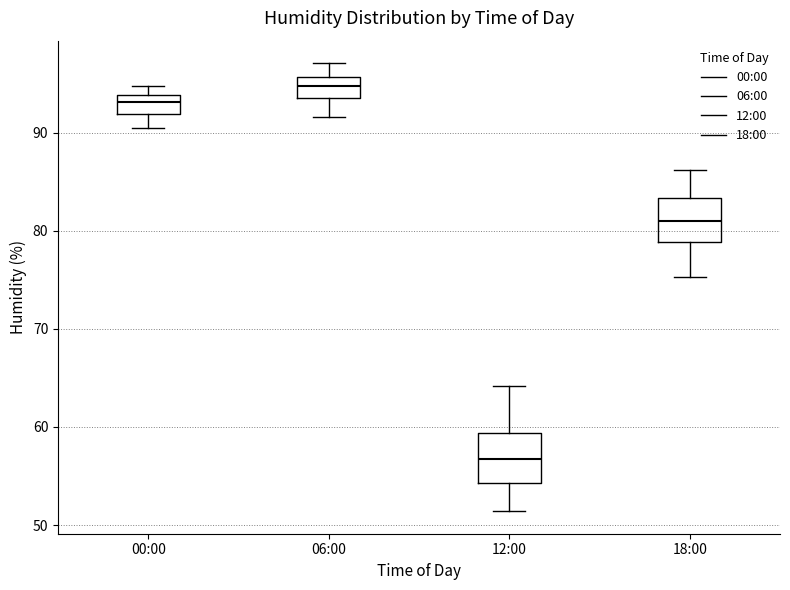

Where is the upper edge of the box for 06:00 on the y-axis? The values are not printed on the chart, so give them approximately, as read against the axis.

96